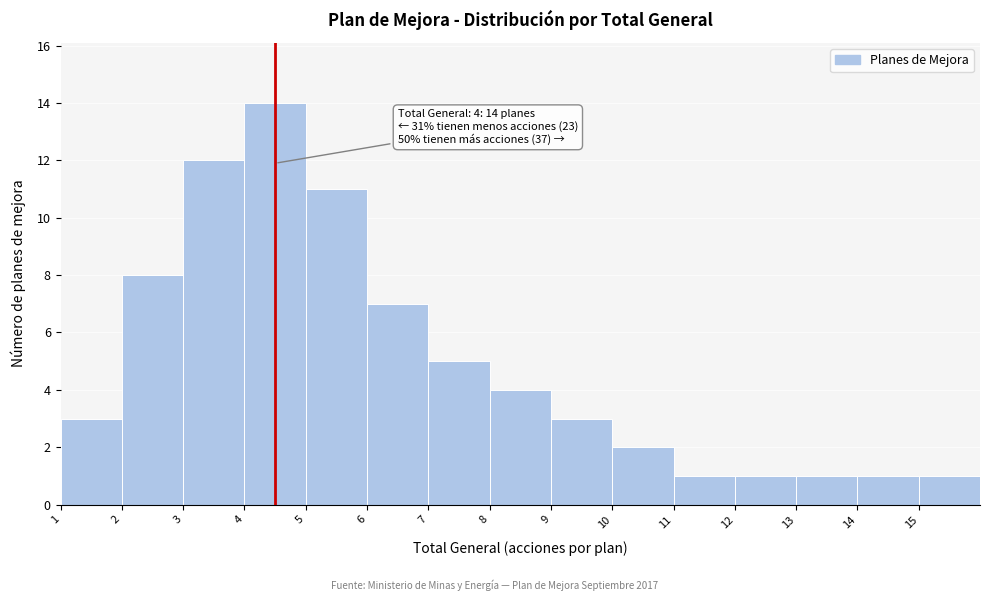

Over which range of the x-axis is the bar tallest?

4 to 5